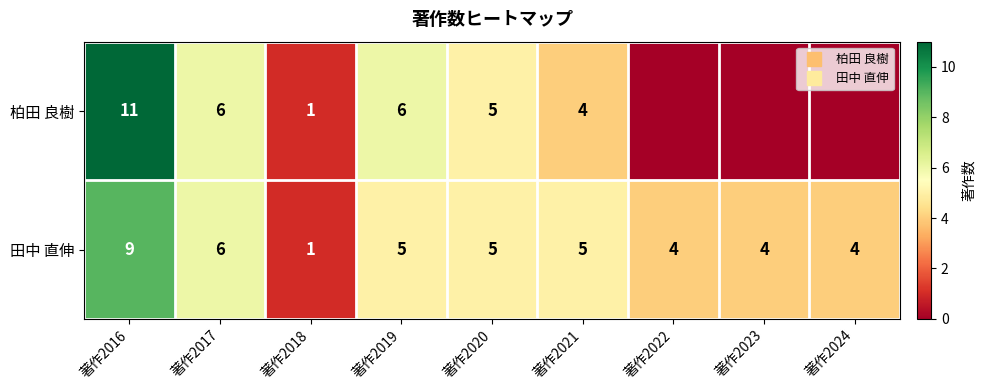

Which category has the highest value in the 柏田 良樹 series?

著作2016